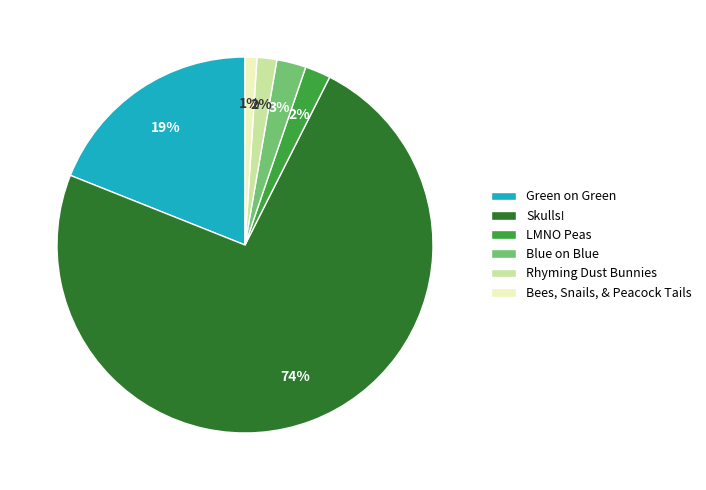

How many slices are in this pie chart?

6